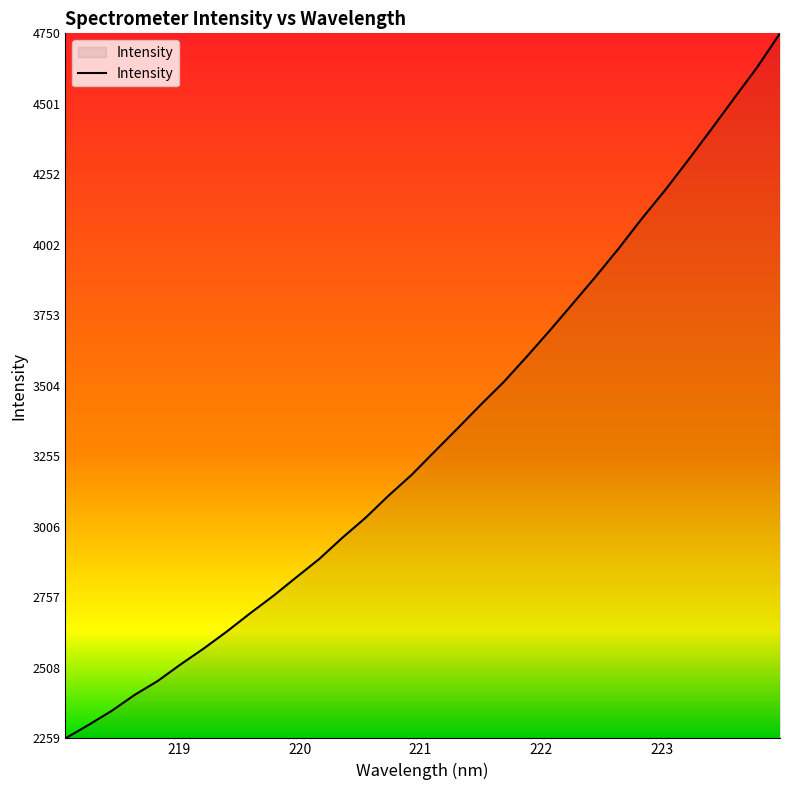

How many lines are shown in the chart?

1